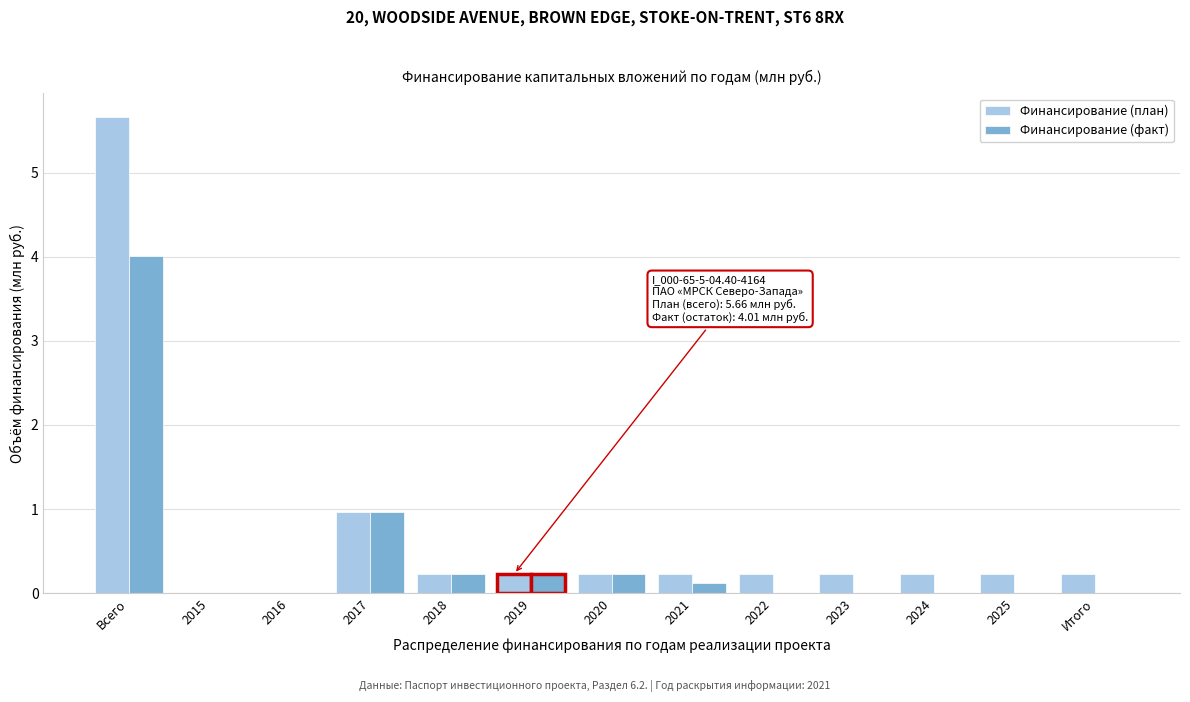

Reading left to right, list all the values displayed in this chart.

Финансирование (план): Всего=5.7	2015=0.0	2016=0.0	2017=1.0	2018=0.2	2019=0.2	2020=0.2	2021=0.2	2022=0.2	2023=0.2	2024=0.2	2025=0.2	Итого=0.2
Финансирование (факт): Всего=4.0	2015=0.0	2016=0.0	2017=1.0	2018=0.2	2019=0.2	2020=0.2	2021=0.1	2022=0.0	2023=0.0	2024=0.0	2025=0.0	Итого=0.0